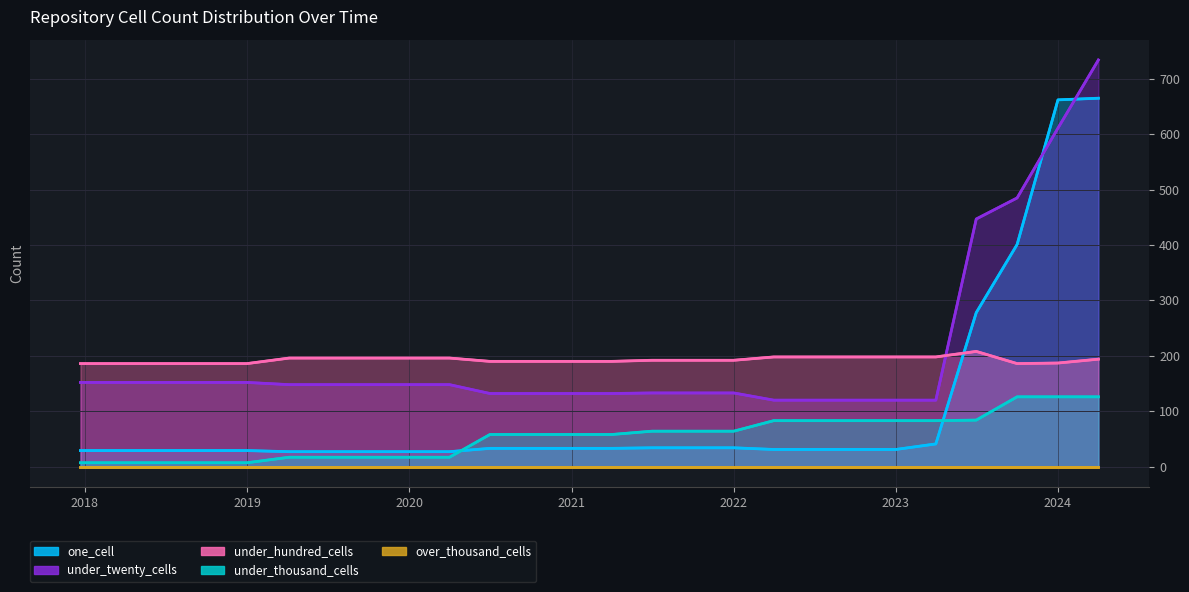

Which series has the widest spread of values?

one_cell